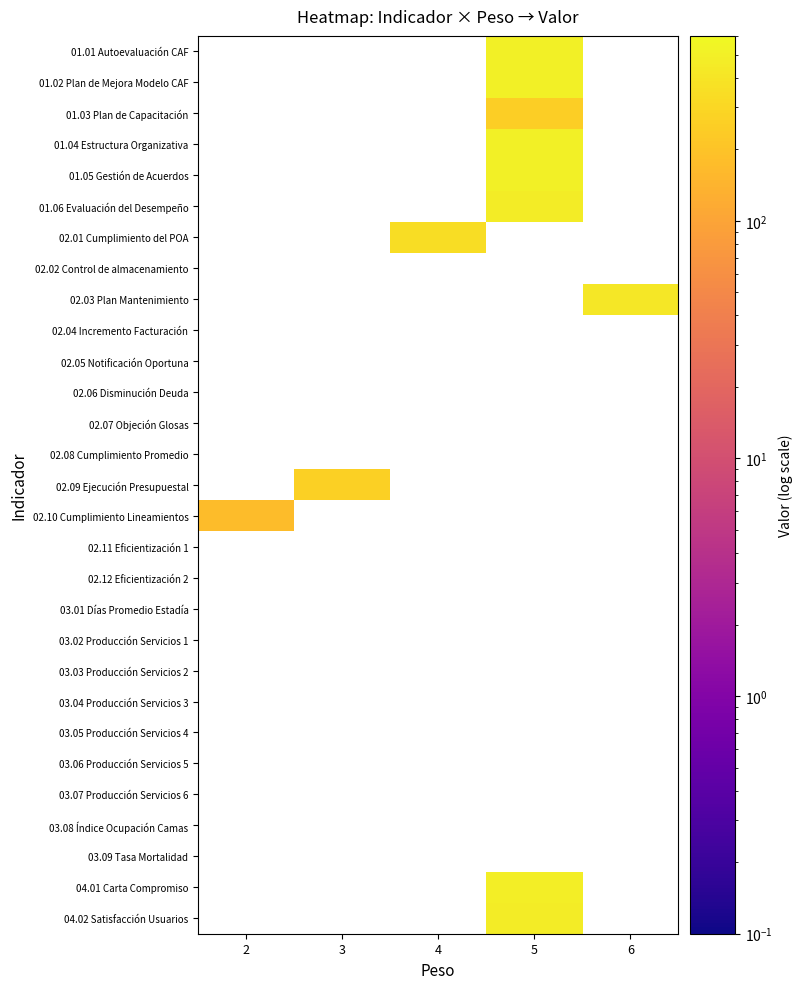

How many distinct data groups are displayed?

29